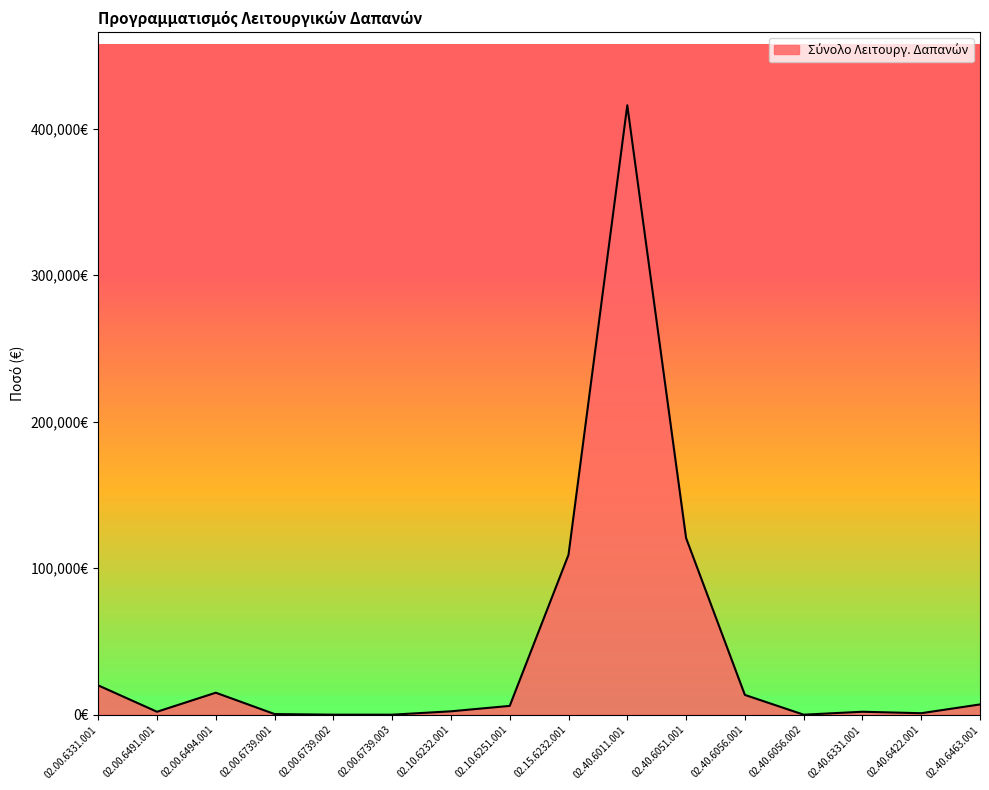

What is the average value?

44685.4